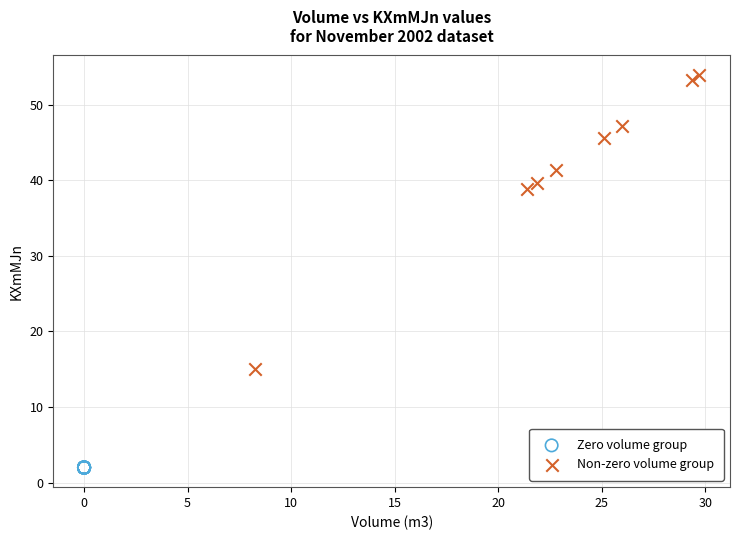

Which series contains the highest Y value?

Non-zero volume group